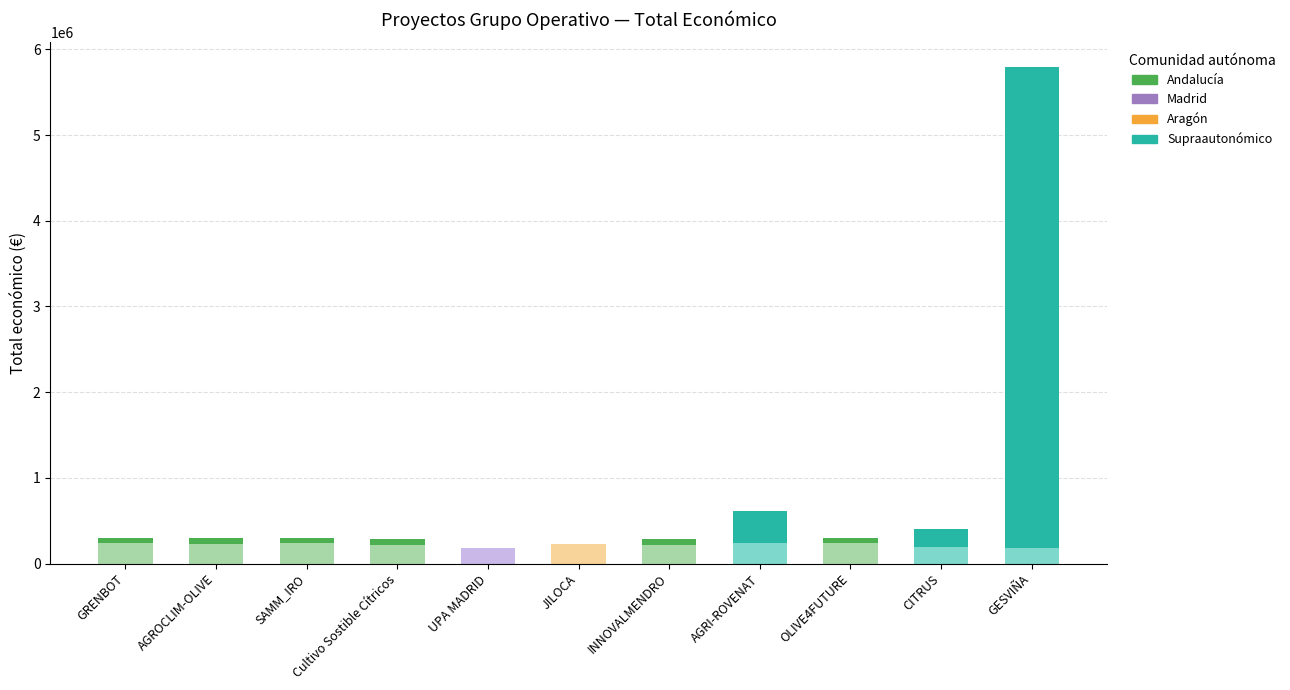

What is the total value across all series at GESVIÑA?

5792221